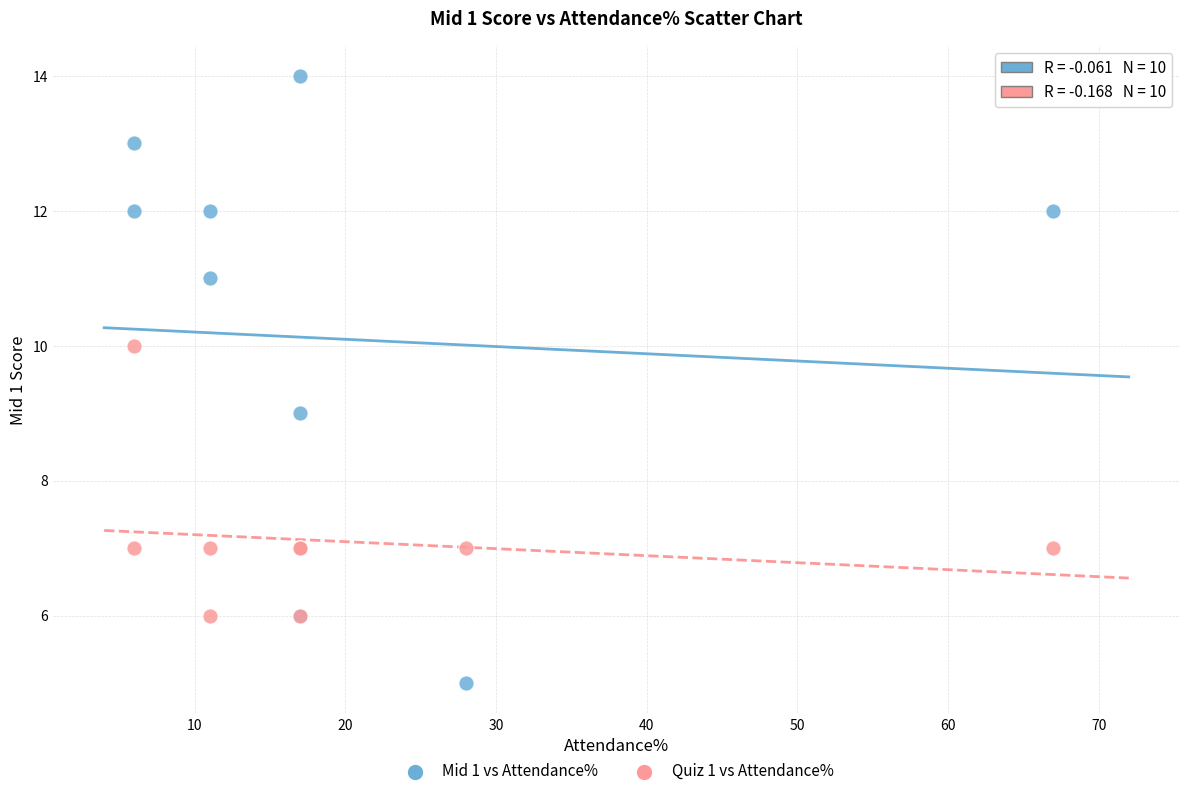

Which series reaches the minimum Y coordinate?

Mid 1 vs Attendance%